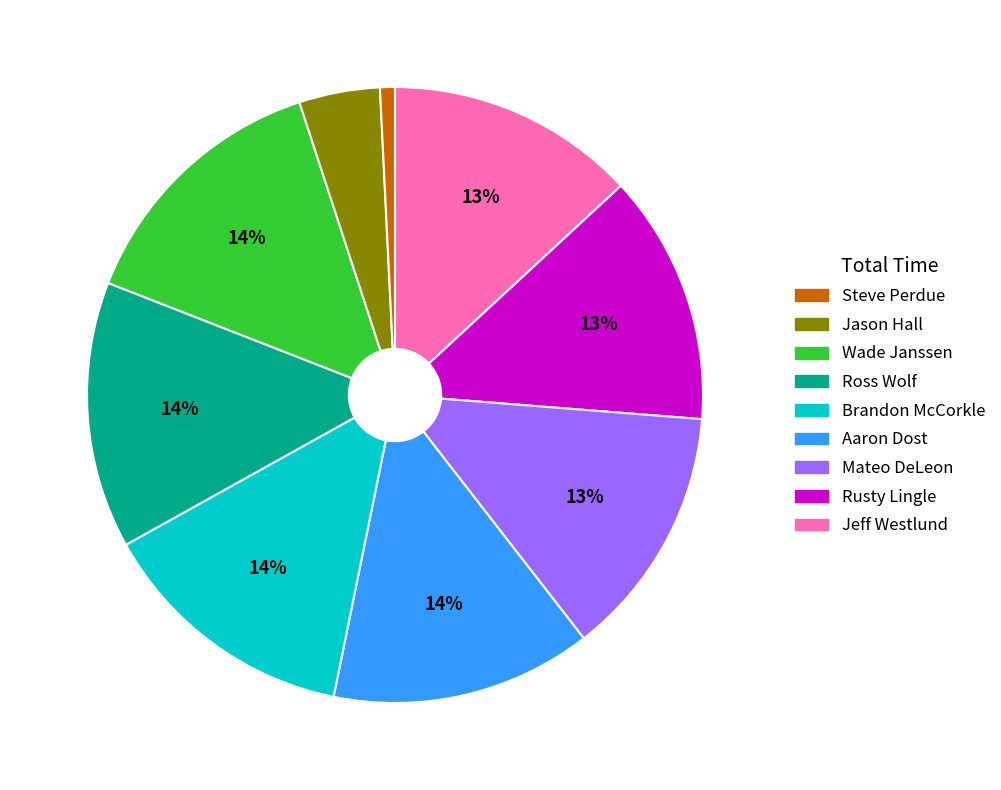

To the nearest percent, what is the difference between the largest and smallest slice percentages?

13%